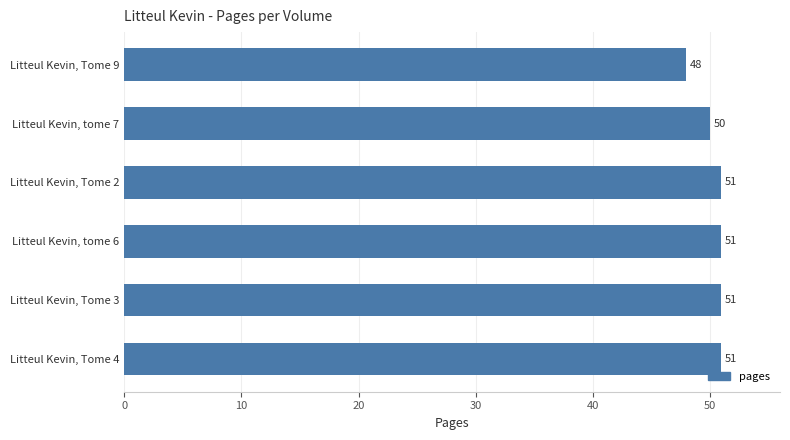

How many values are between 50 and 51?

5